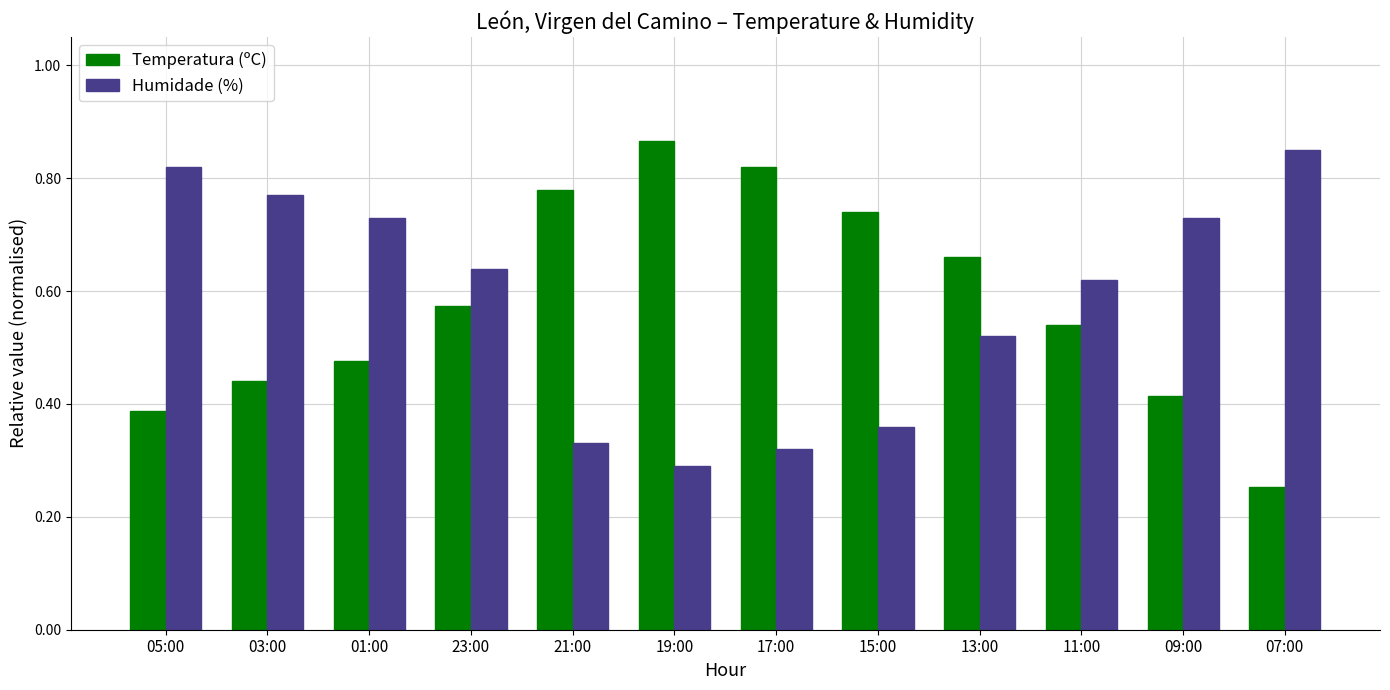

How many Temperatura (ºC) values are between 0 and 1?

12